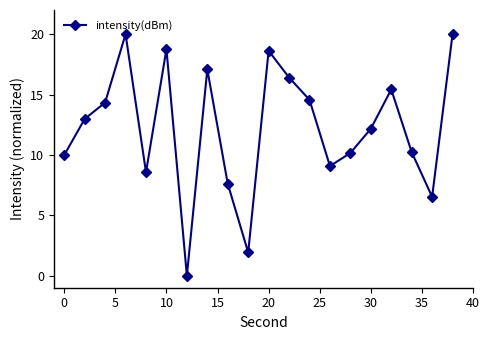

What is the difference between the second highest and minimum values?

20.0